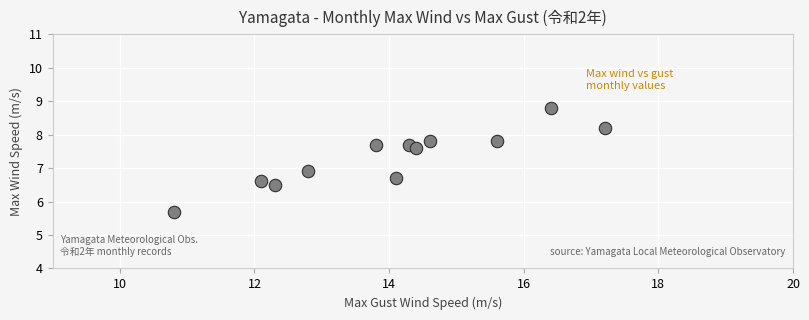

What Y value in the scatter plot is closest to 7?

6.9